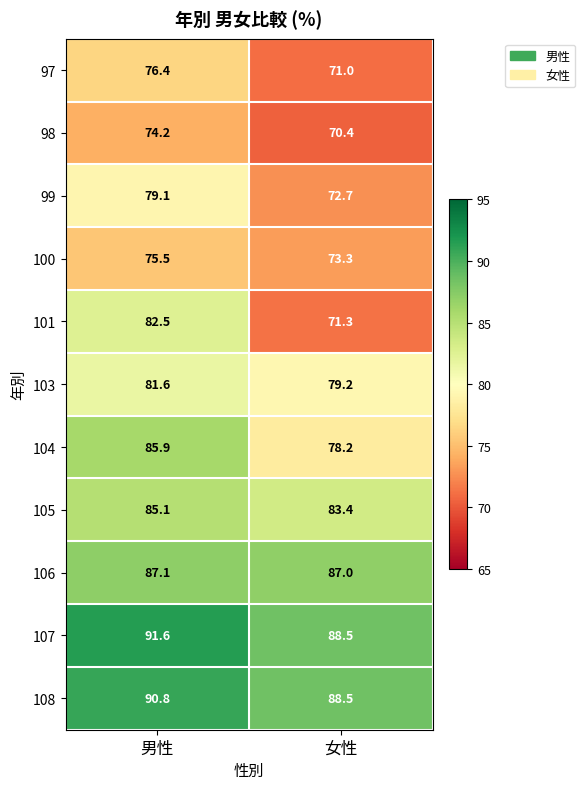

Which category has the highest value across all series?

男性